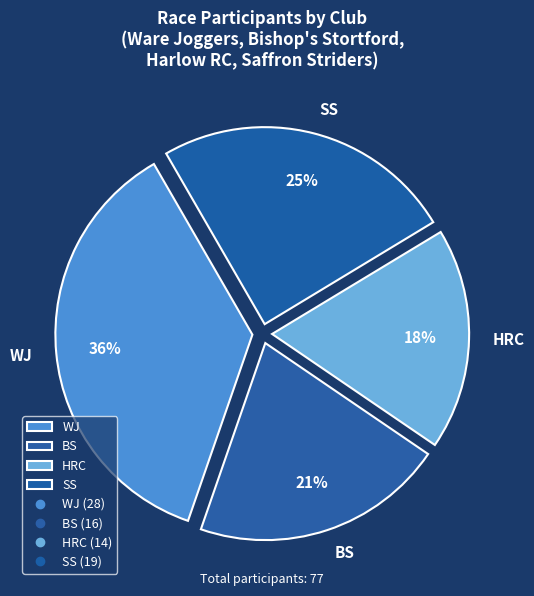

Which slice is the largest?

WJ